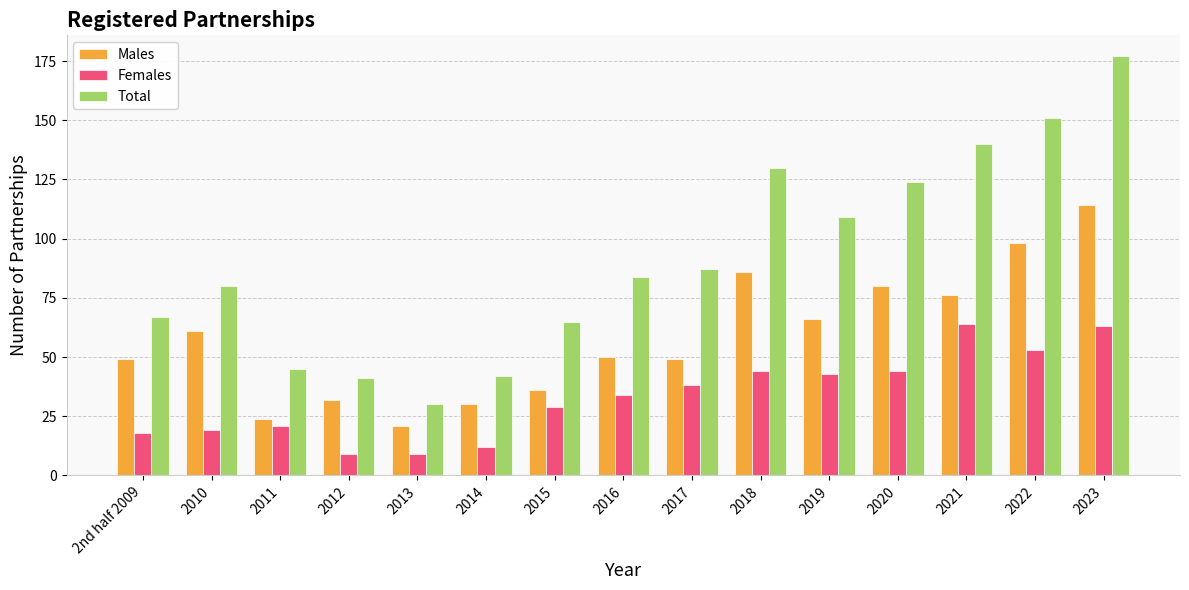

What is the total value across all series at 2021?

280